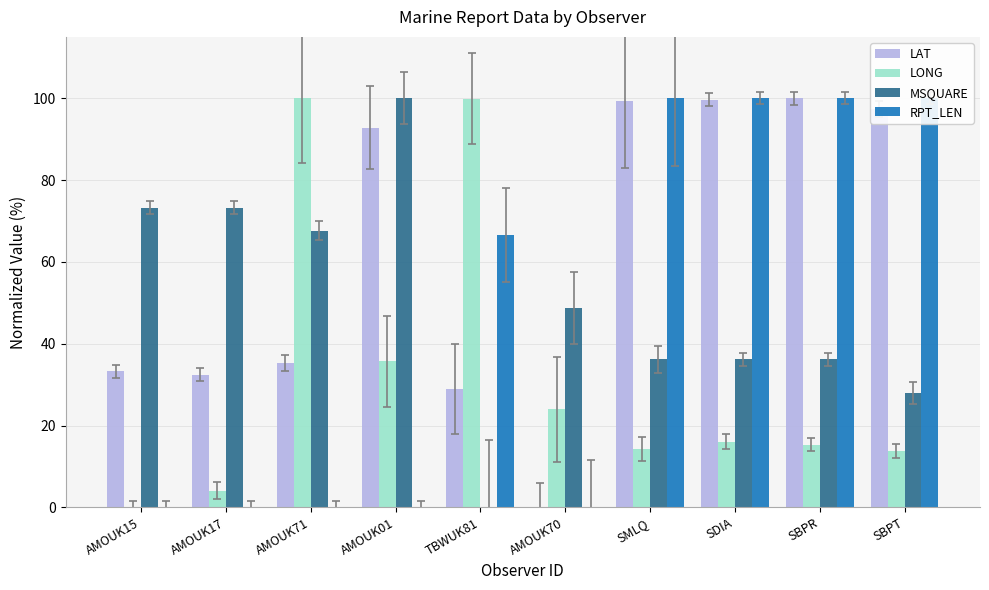

List the labels in order of RPT_LEN value, largest first.

SMLQ, SDIA, SBPR, SBPT, TBWUK81, AMOUK15, AMOUK17, AMOUK71, AMOUK01, AMOUK70